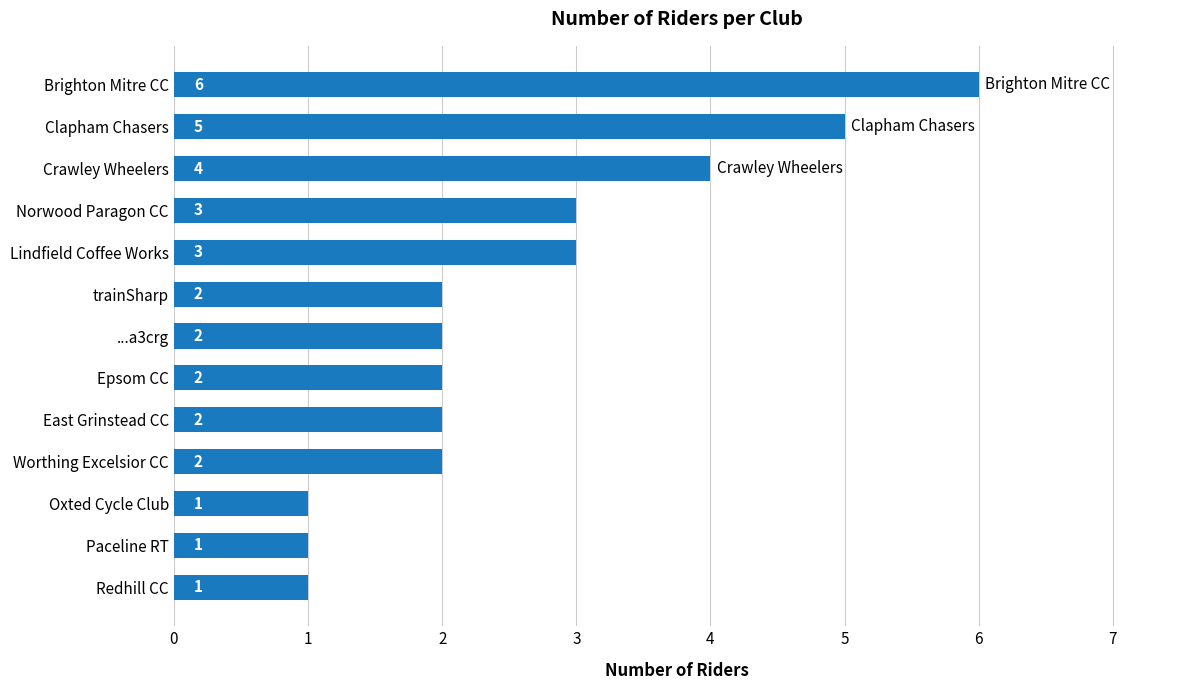

How many data points are less than 2?

3